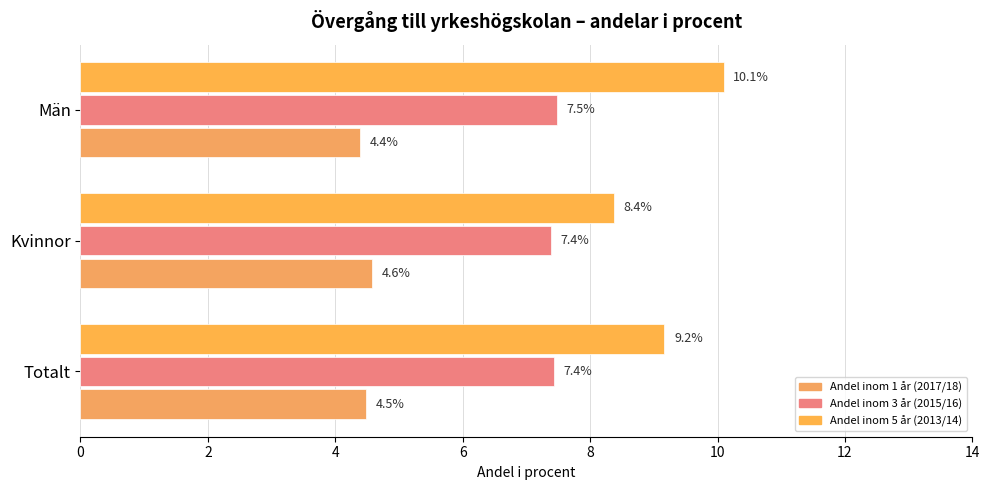

What is the difference between the maximum and minimum values in the Andel inom 5 år (2013/14) series?

1.7